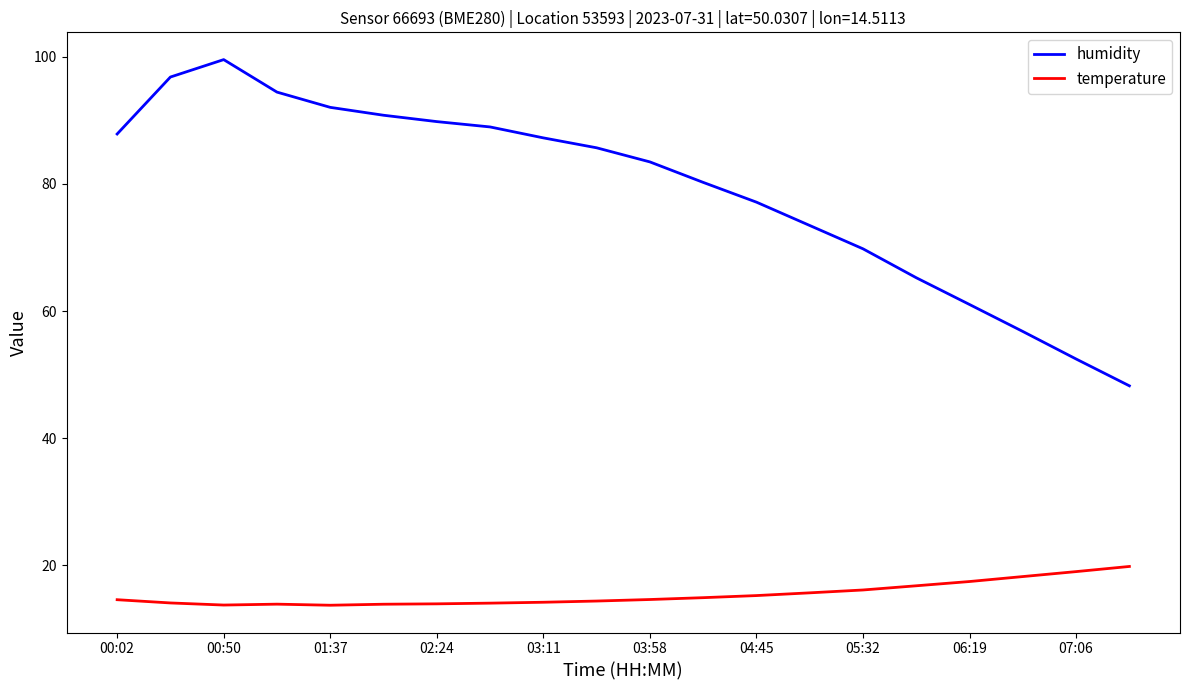

Which series has the widest spread of values?

humidity